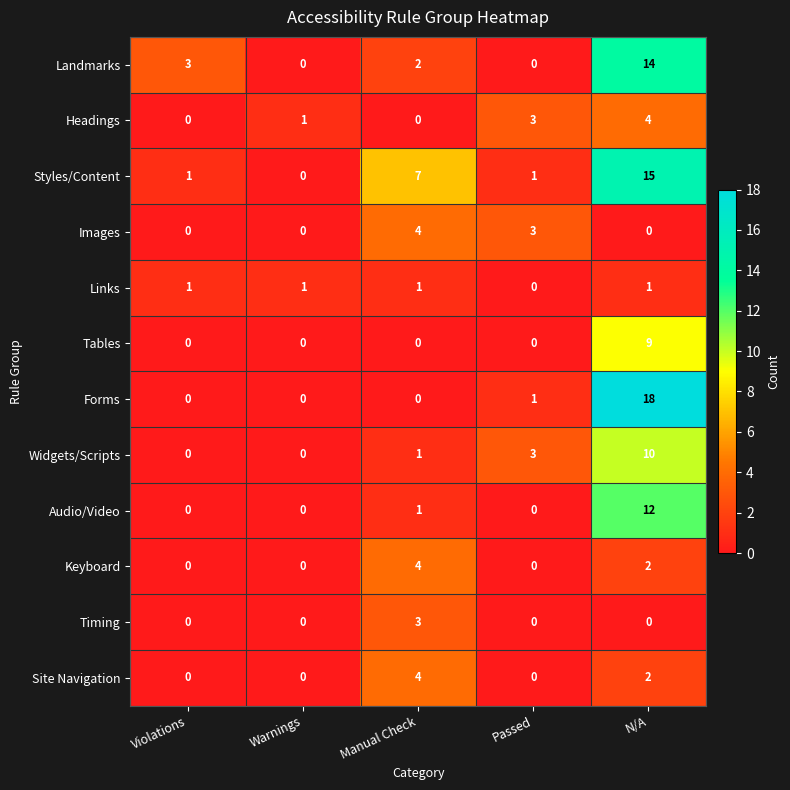

True or false: Styles/Content has a value of 23 at N/A.

False